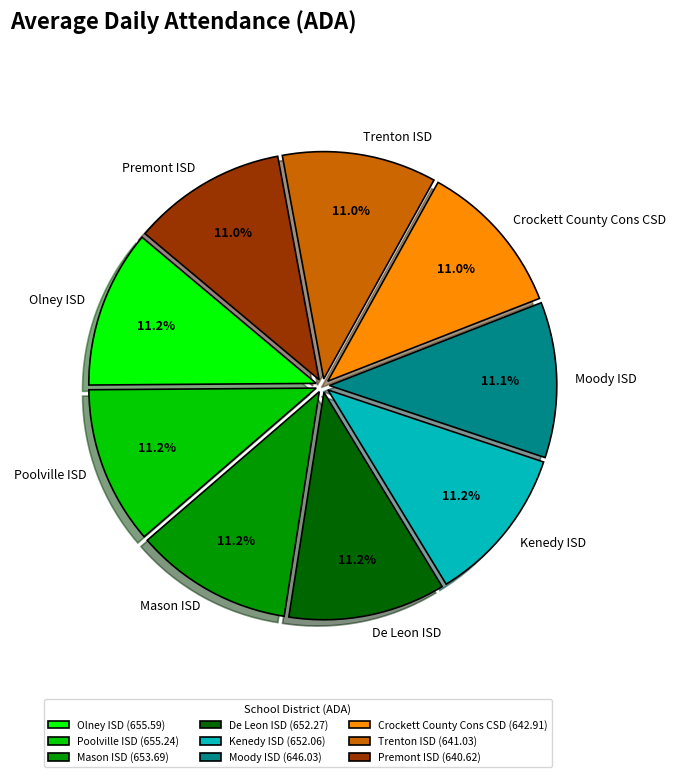

What portion of the pie excludes Olney ISD?

88.8%